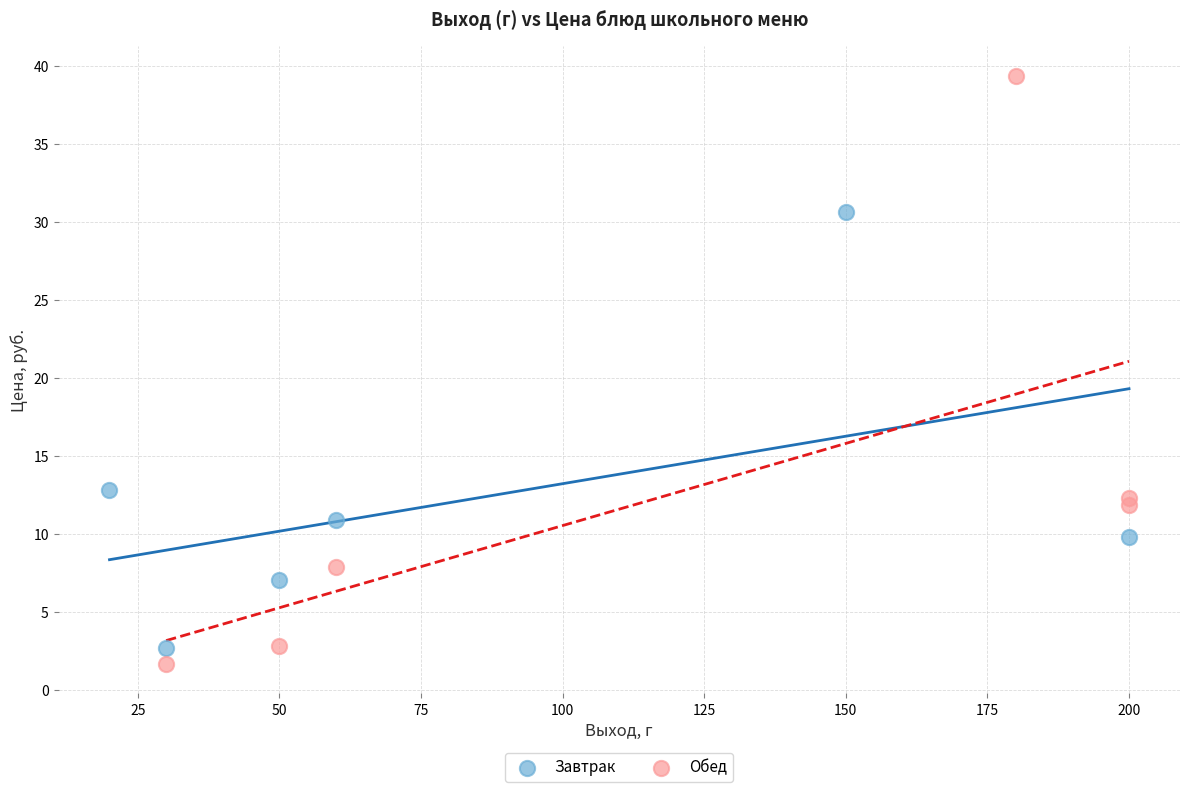

Which series contains the highest Y value?

Обед